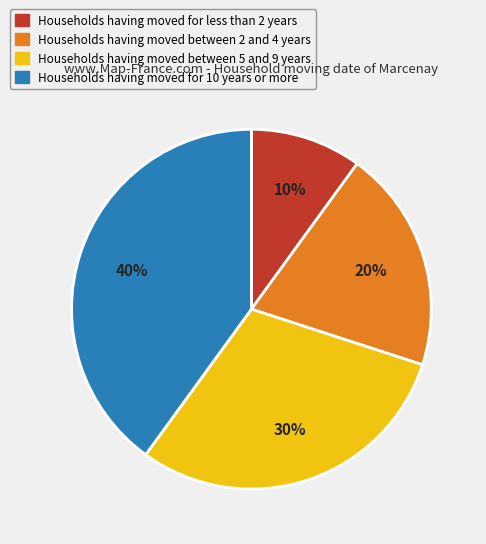

To the nearest percent, what is the difference between the largest and smallest slice percentages?

30%